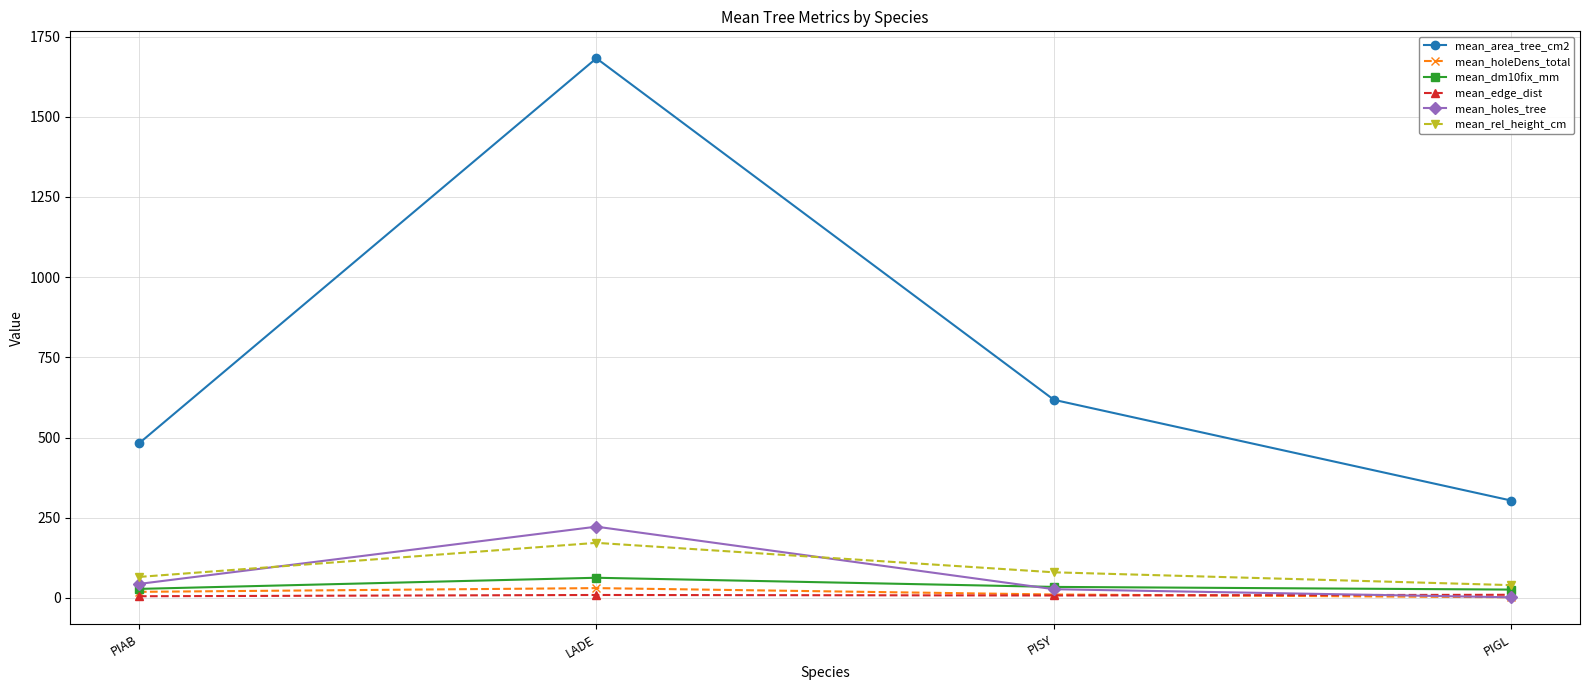

How many intersections are there between mean_holes_tree and mean_dm10fix_mm?

1